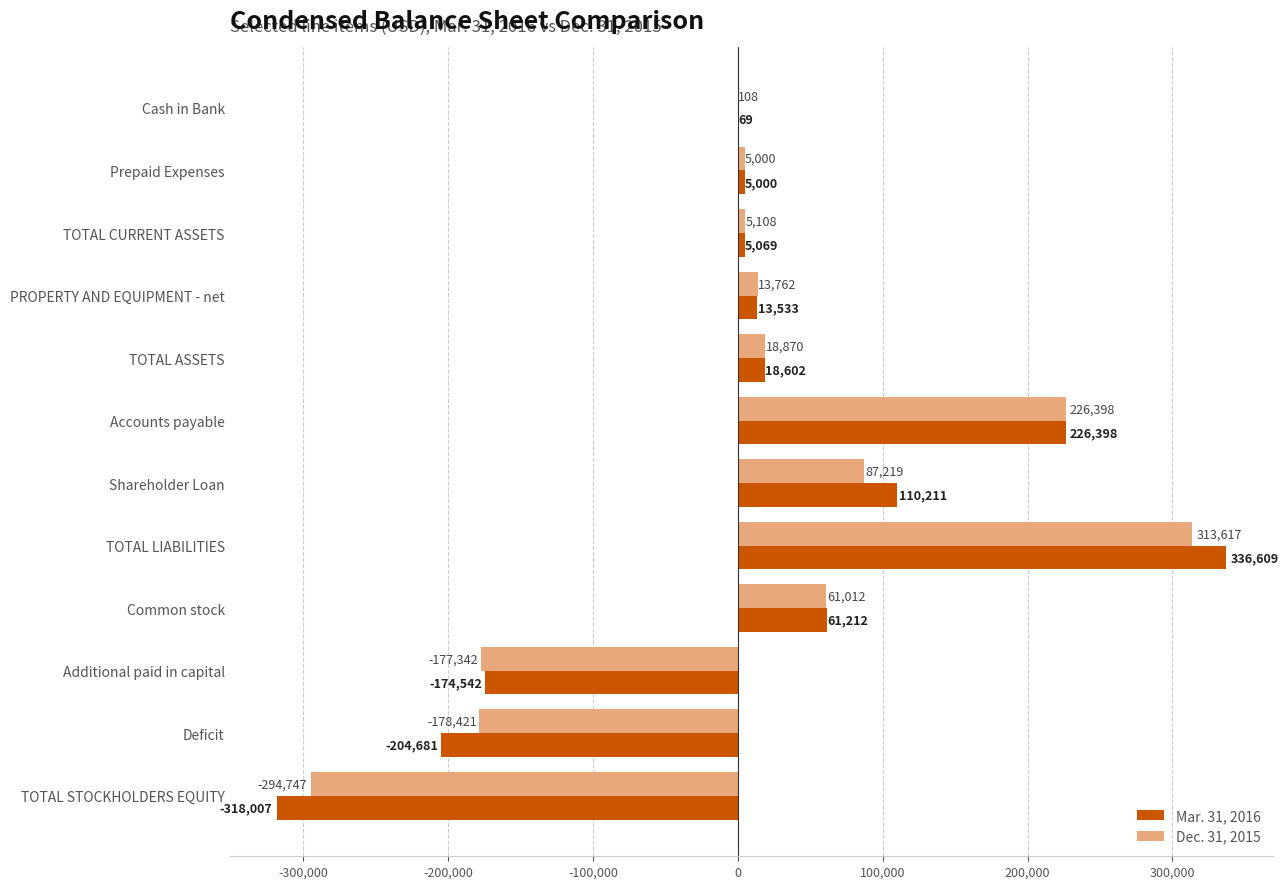

How many distinct data groups are displayed?

2